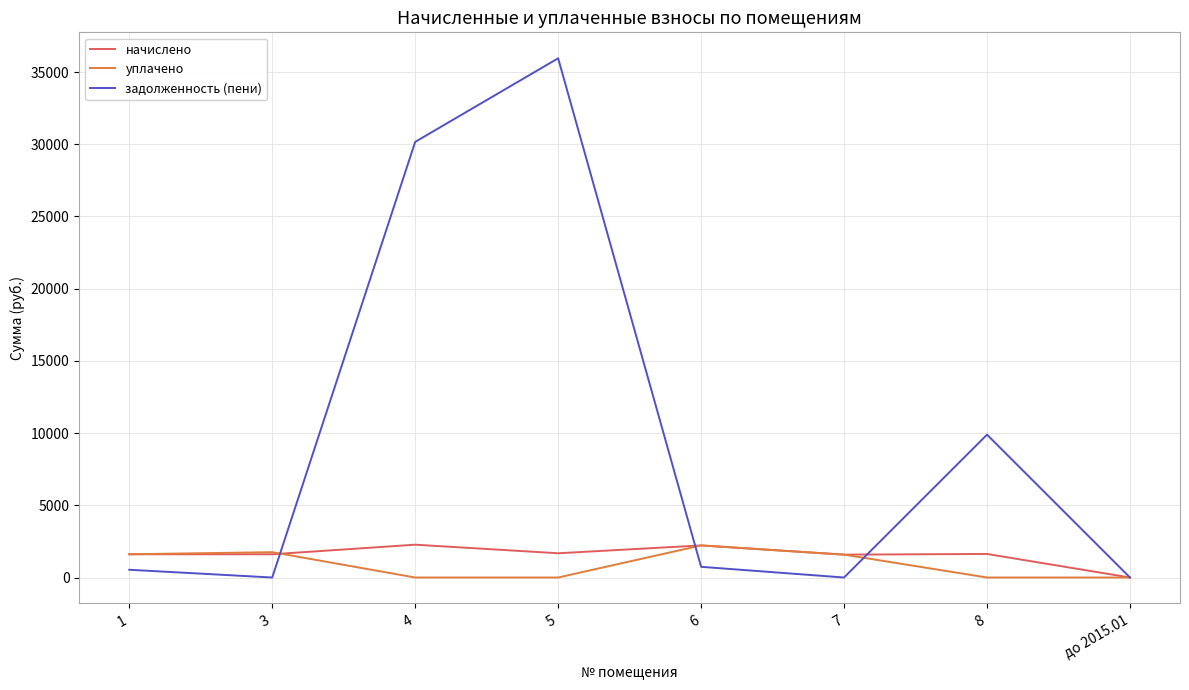

Which label corresponds to the largest value in the chart?

5